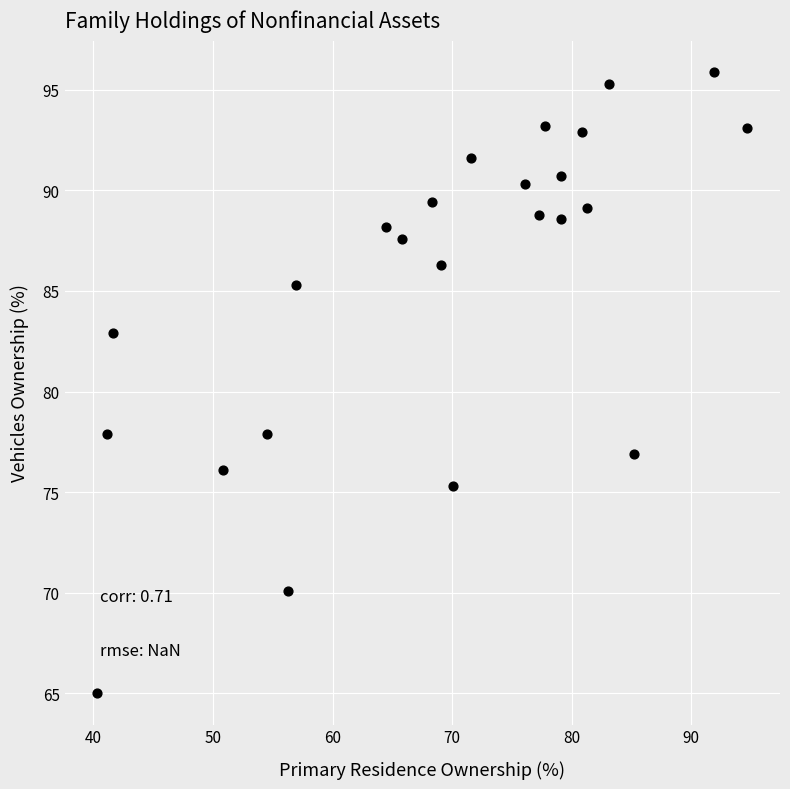

What is the range of X values (max minus min)?

54.4